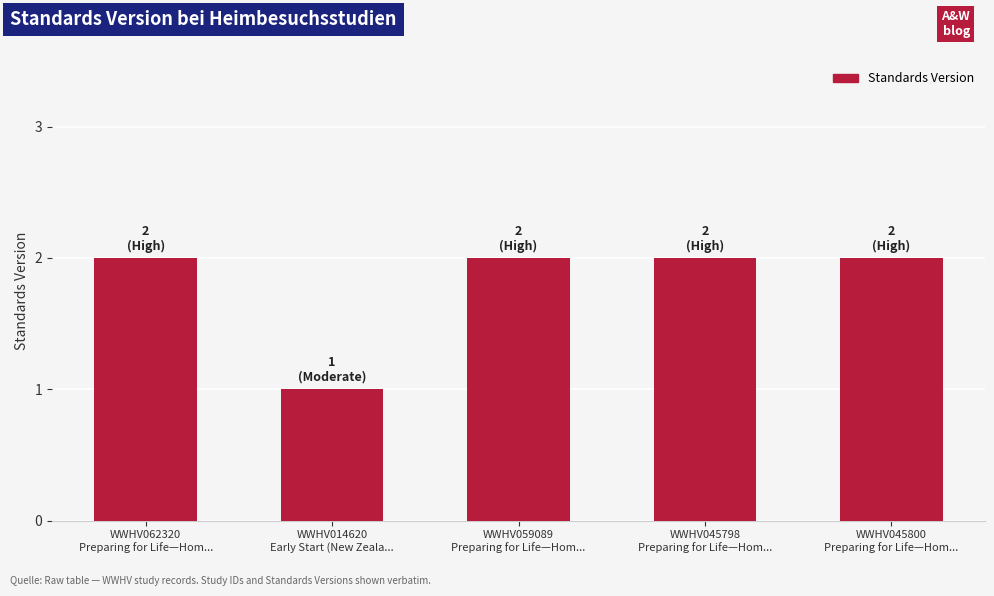

Which has a higher value, WWHV014620
Early Start (New Zeala... or WWHV045800
Preparing for Life—Hom...?

WWHV045800
Preparing for Life—Hom...